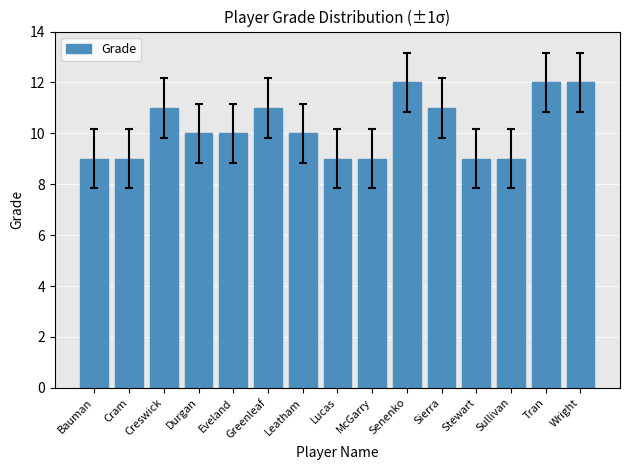

What is the greatest value displayed?

12